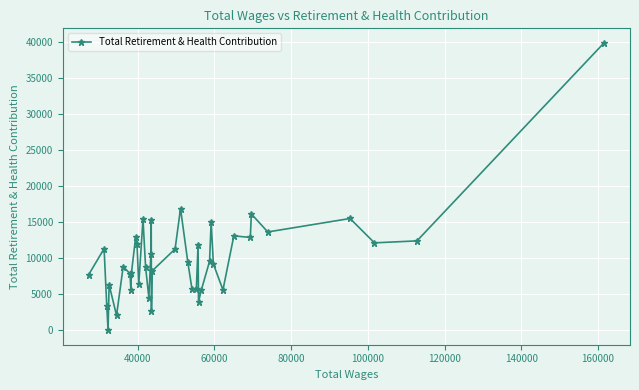

What is the greatest value displayed?

39938